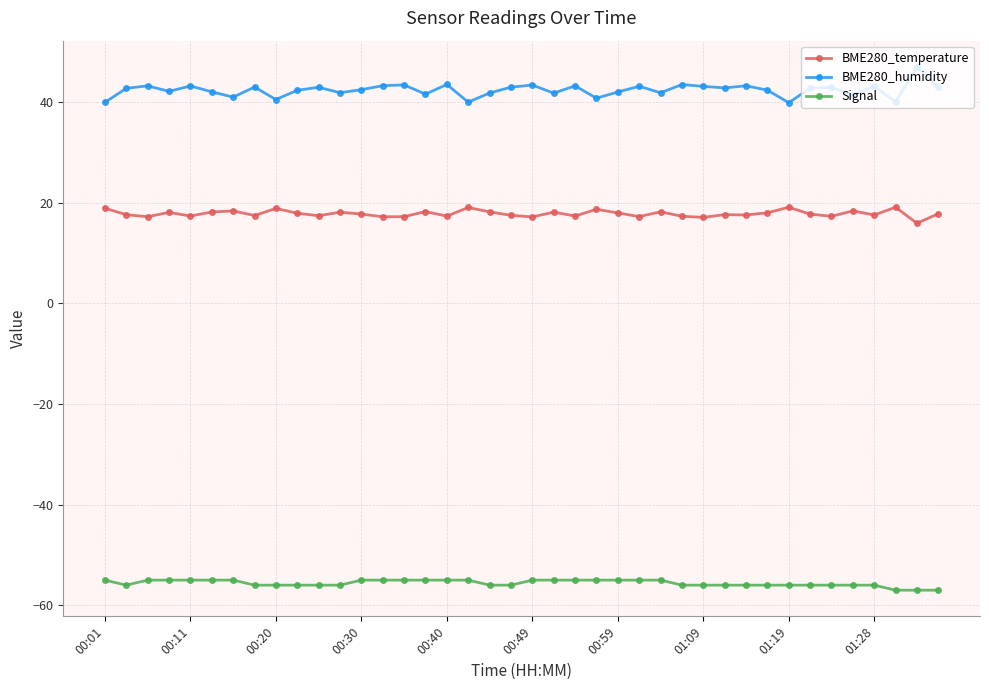

Does the chart have visible grid lines?

Yes